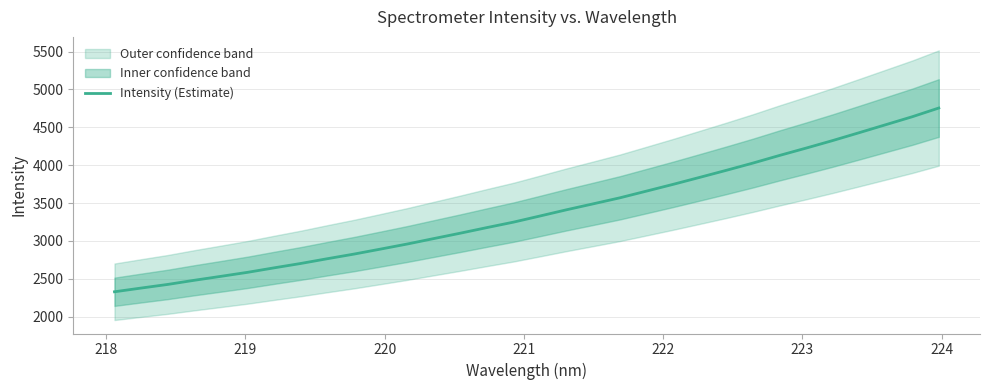

What is the smallest value displayed?

2329.5